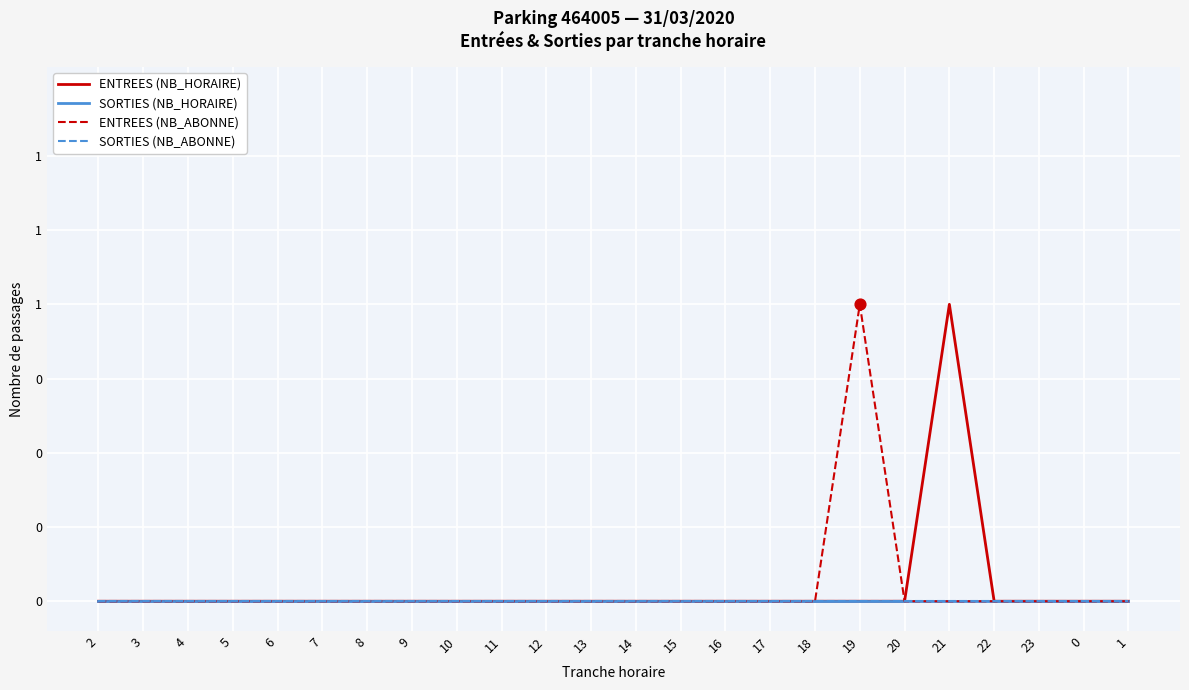

What are all the series names shown in the legend?

ENTREES (NB_HORAIRE), SORTIES (NB_HORAIRE), ENTREES (NB_ABONNE), SORTIES (NB_ABONNE)